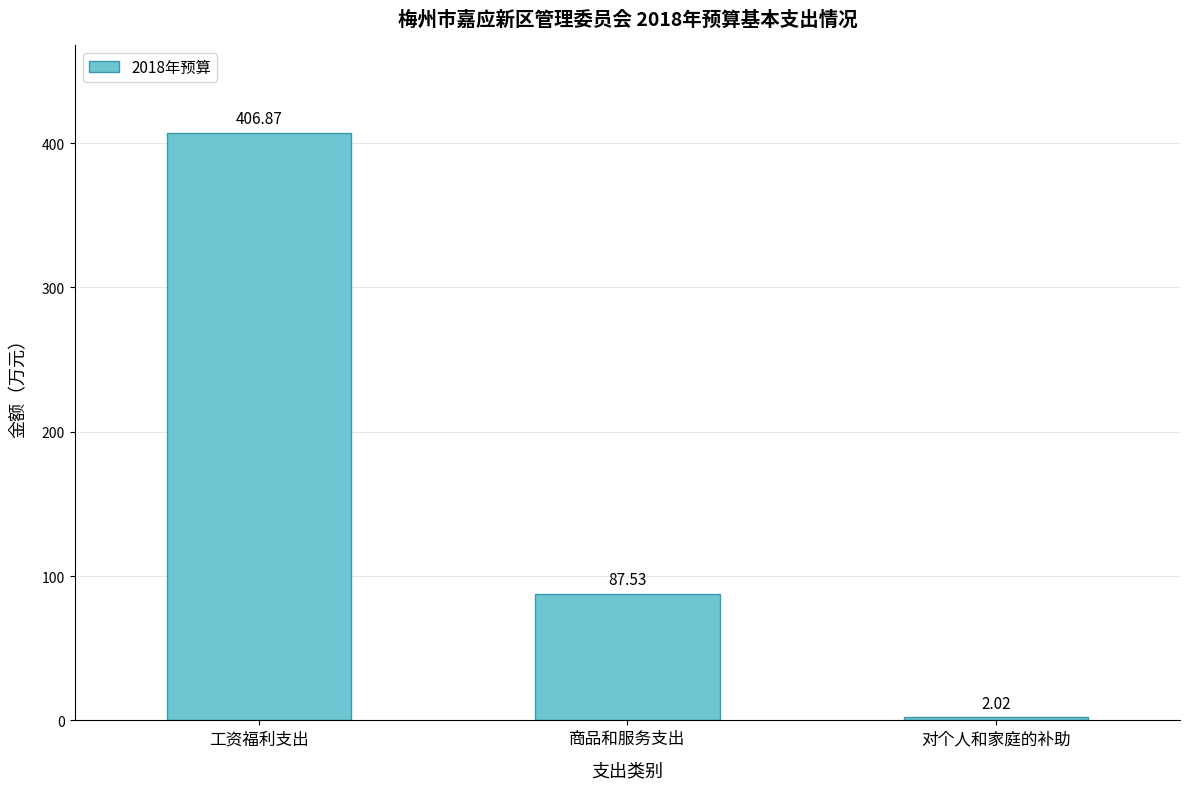

What is the maximum value shown in the chart?

406.9